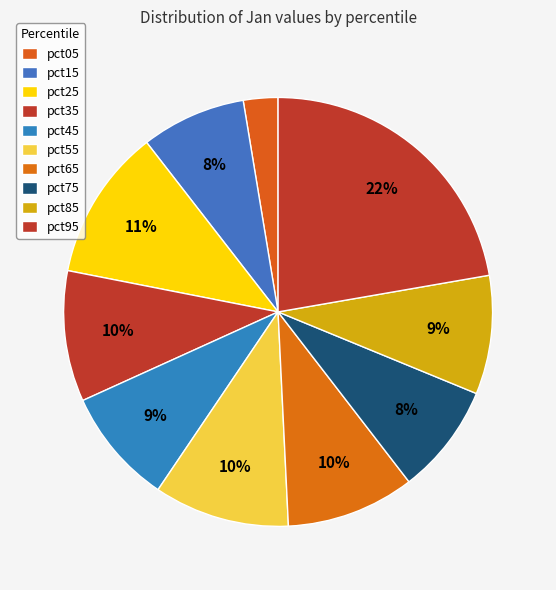

To the nearest percent, what is the average slice percentage?

10%